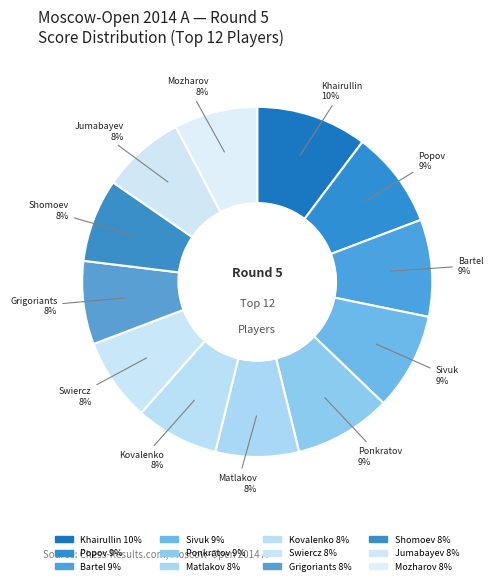

What percentage is the Ponkratov 9% slice, to the nearest percent?

9%